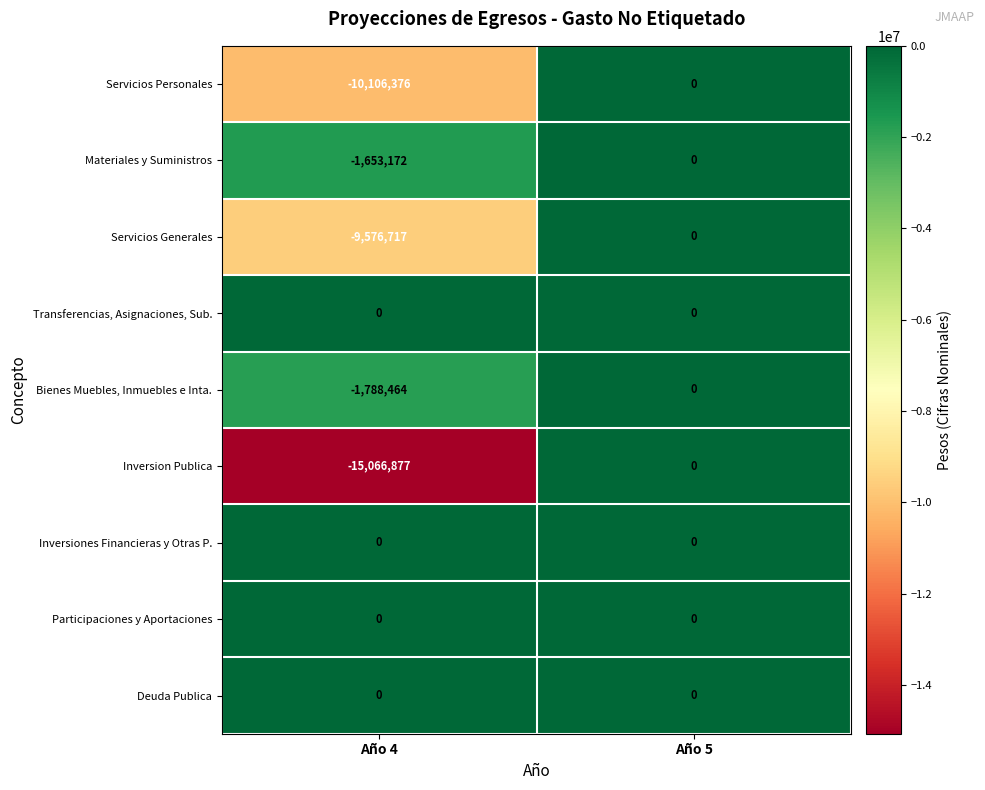

What is the total value across all series at Año 4?

-38191606